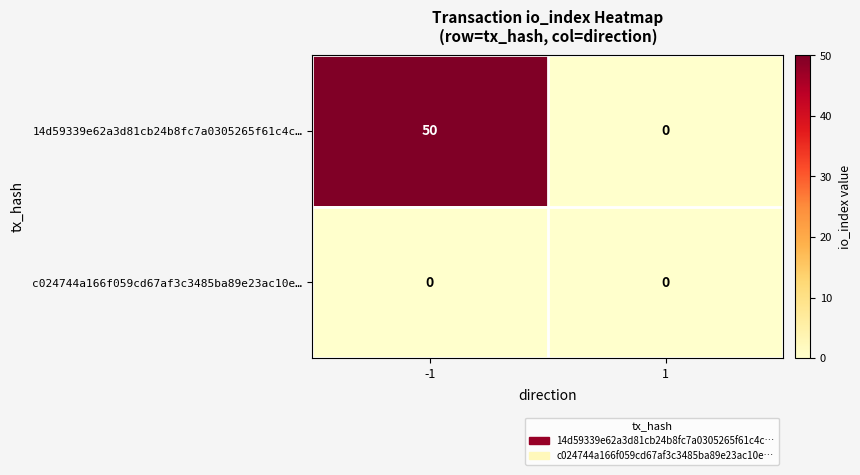

Which series has the largest total across all categories?

14d59339e62a3d81cb24b8fc7a0305265f61c4c…